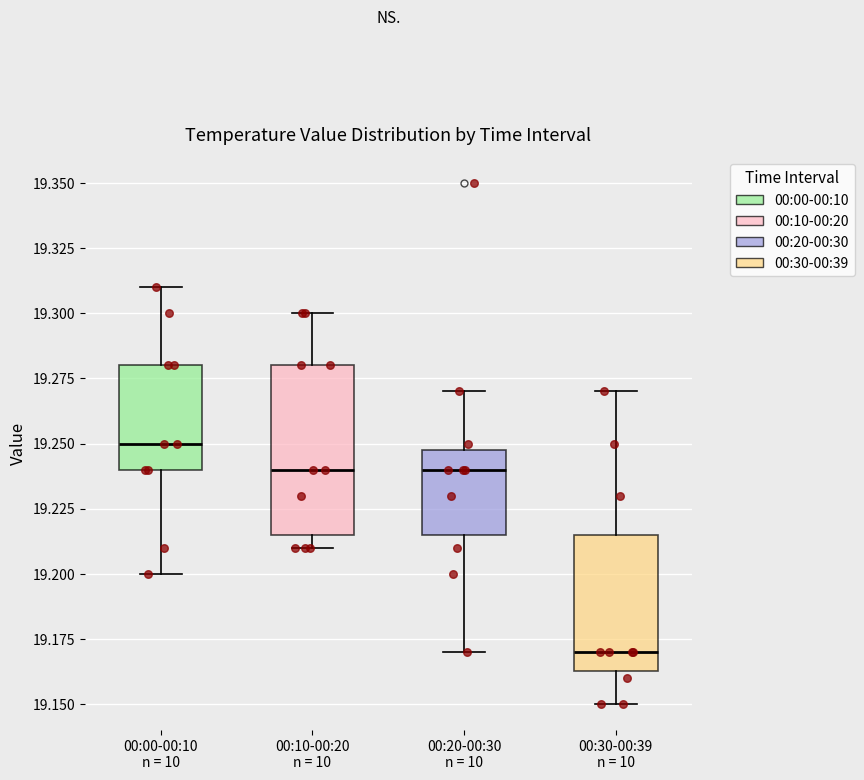

Reading left to right, read every box against the y-axis: the position of its median line, the range the box covers, and the ends of its whiskers. The values are not printed on the chart, so give them approximately, as read against the axis.

00:00-00:10 n = 10: median 19.250, box 19.240 to 19.280, whiskers 19.200 to 19.310
00:10-00:20 n = 10: median 19.240, box 19.215 to 19.280, whiskers 19.210 to 19.300
00:20-00:30 n = 10: median 19.240, box 19.215 to 19.250, whiskers 19.170 to 19.270
00:30-00:39 n = 10: median 19.170, box 19.165 to 19.215, whiskers 19.150 to 19.270